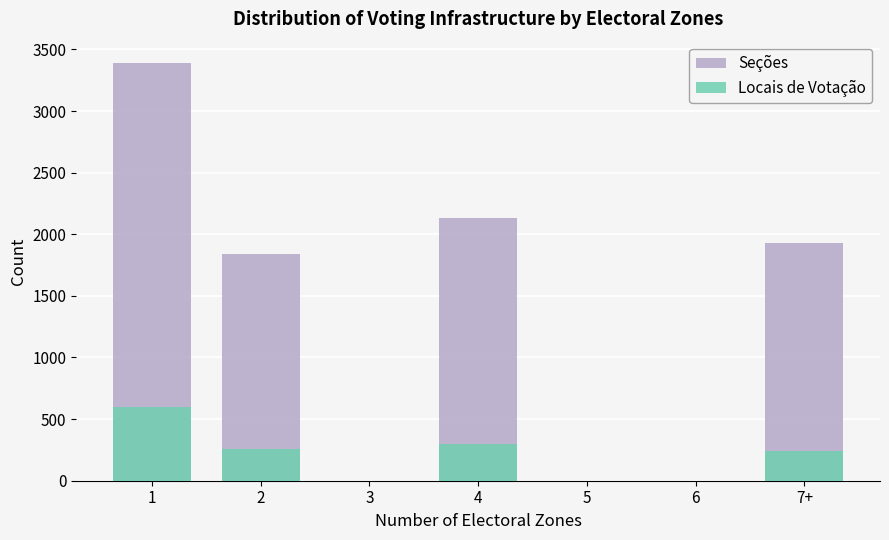

The value of Locais de Votação at 3 is 0. True or false?

True